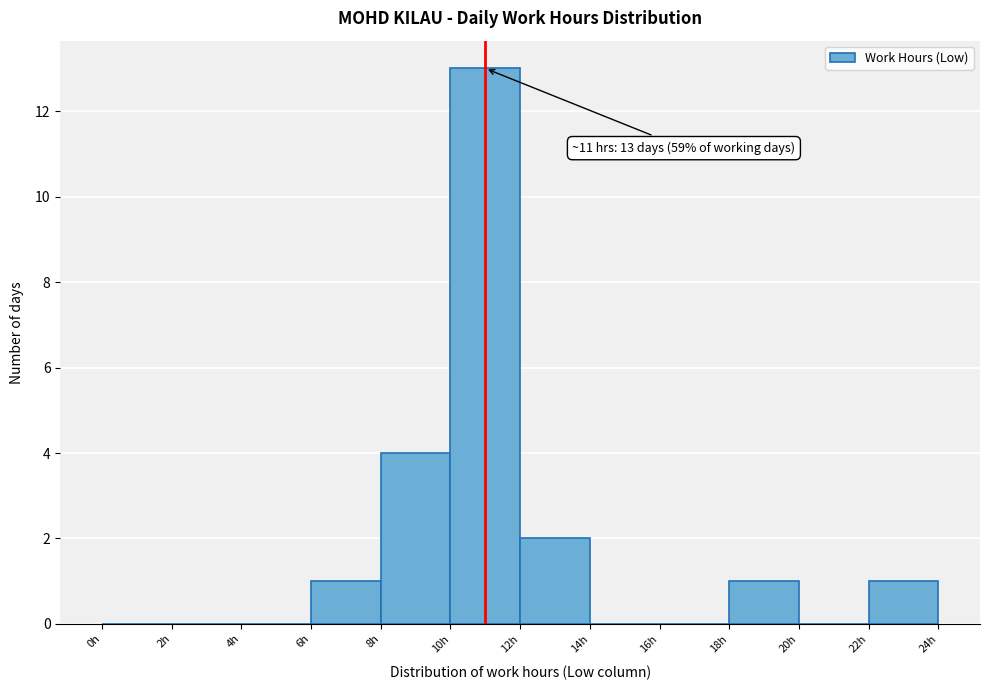

Over which range of the x-axis is the bar tallest?

10 to 12